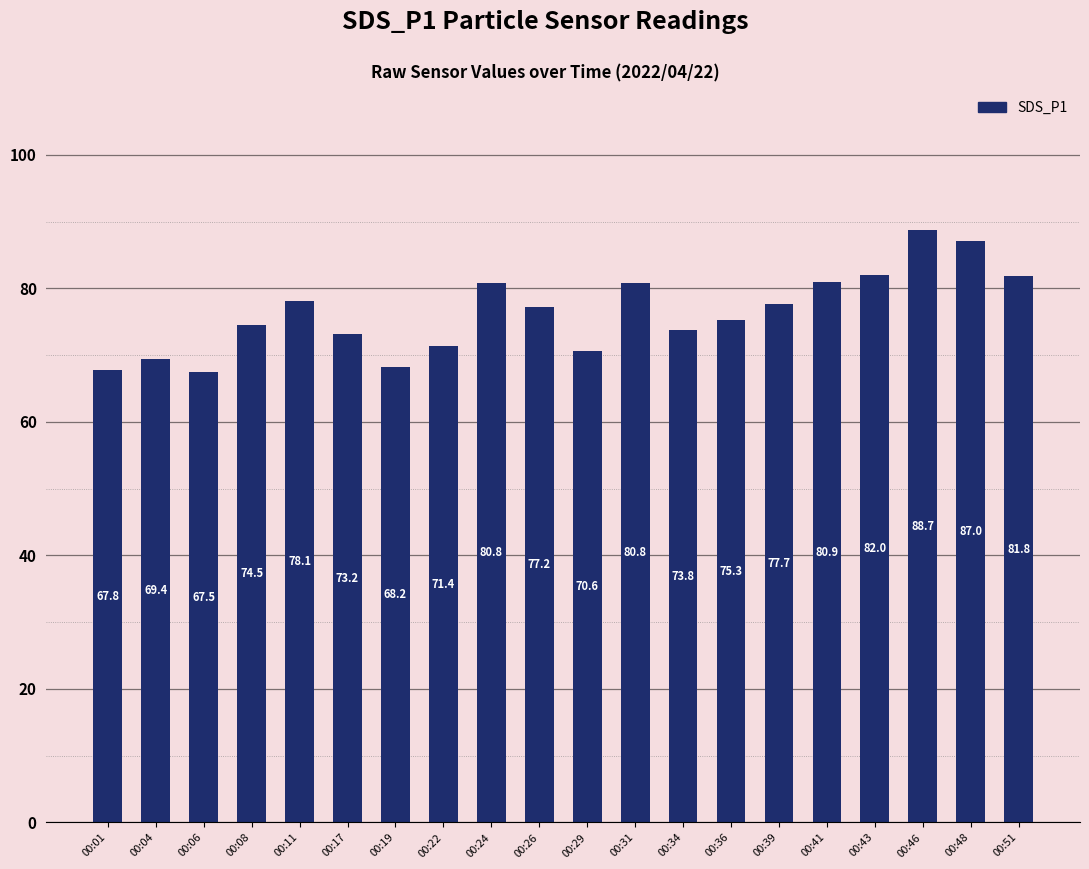

What is the sum of the values at 00:43 and 00:41?

163.0